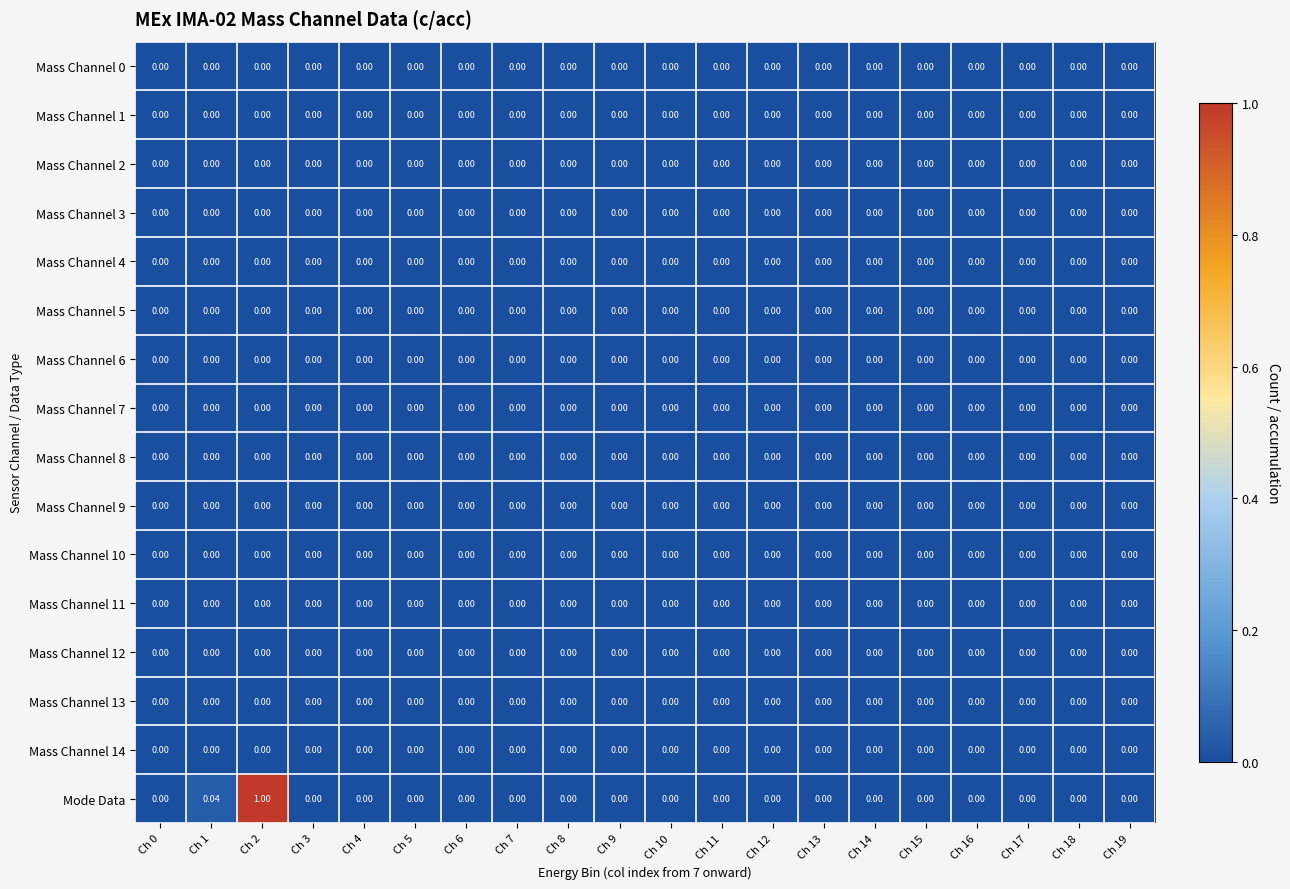

At which category is the sum across all series the highest?

Ch 2